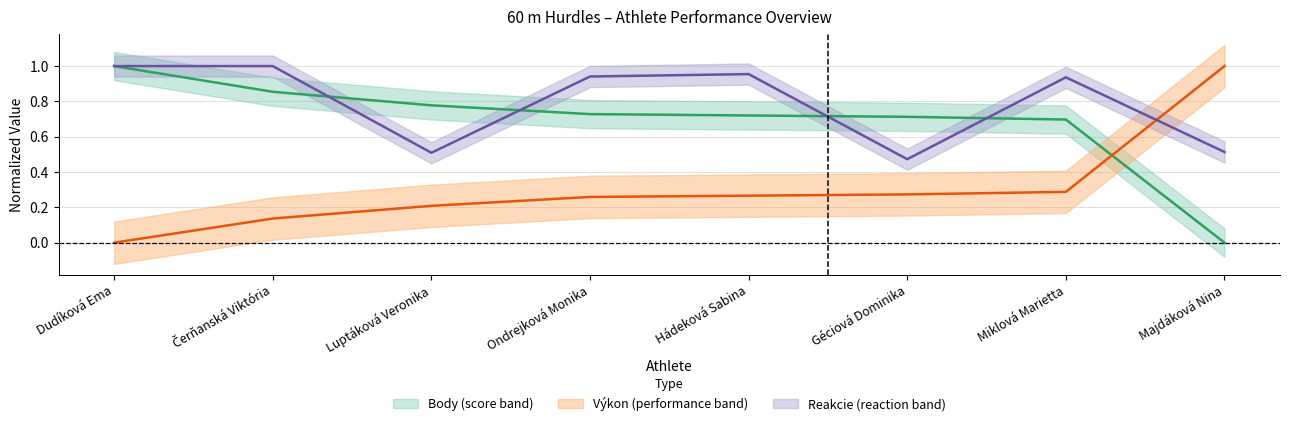

How many lines are shown in the chart?

3